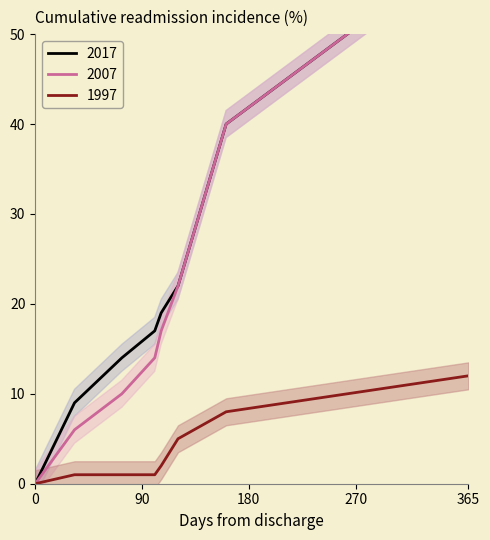

How many positive values does the 2017 series have?

7